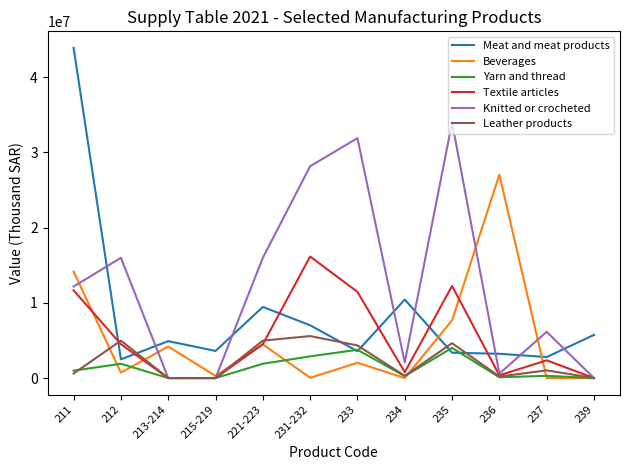

How many distinct data groups are displayed?

6